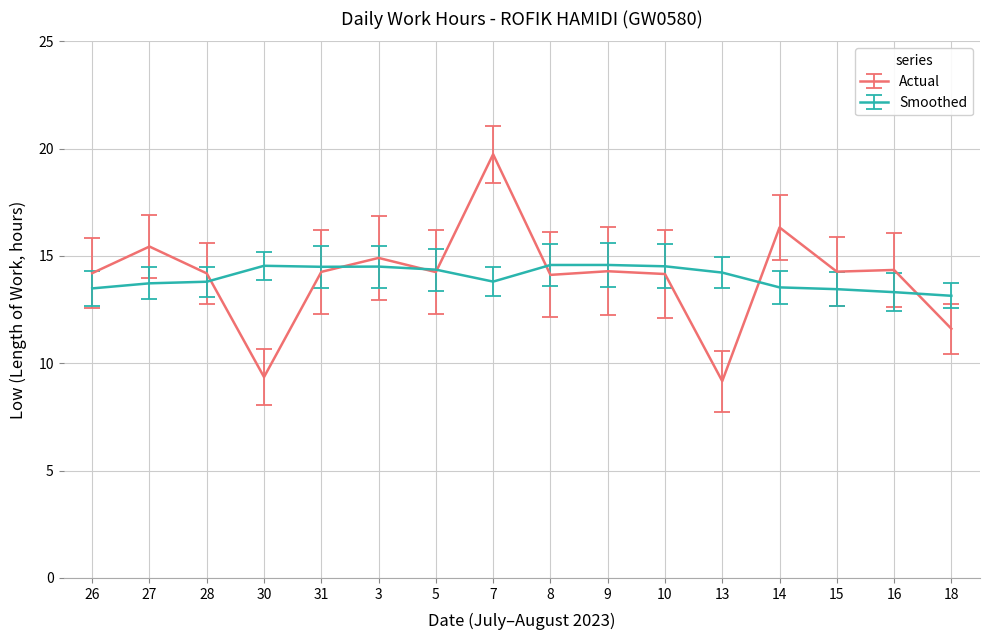

What is the smallest value displayed?

9.2